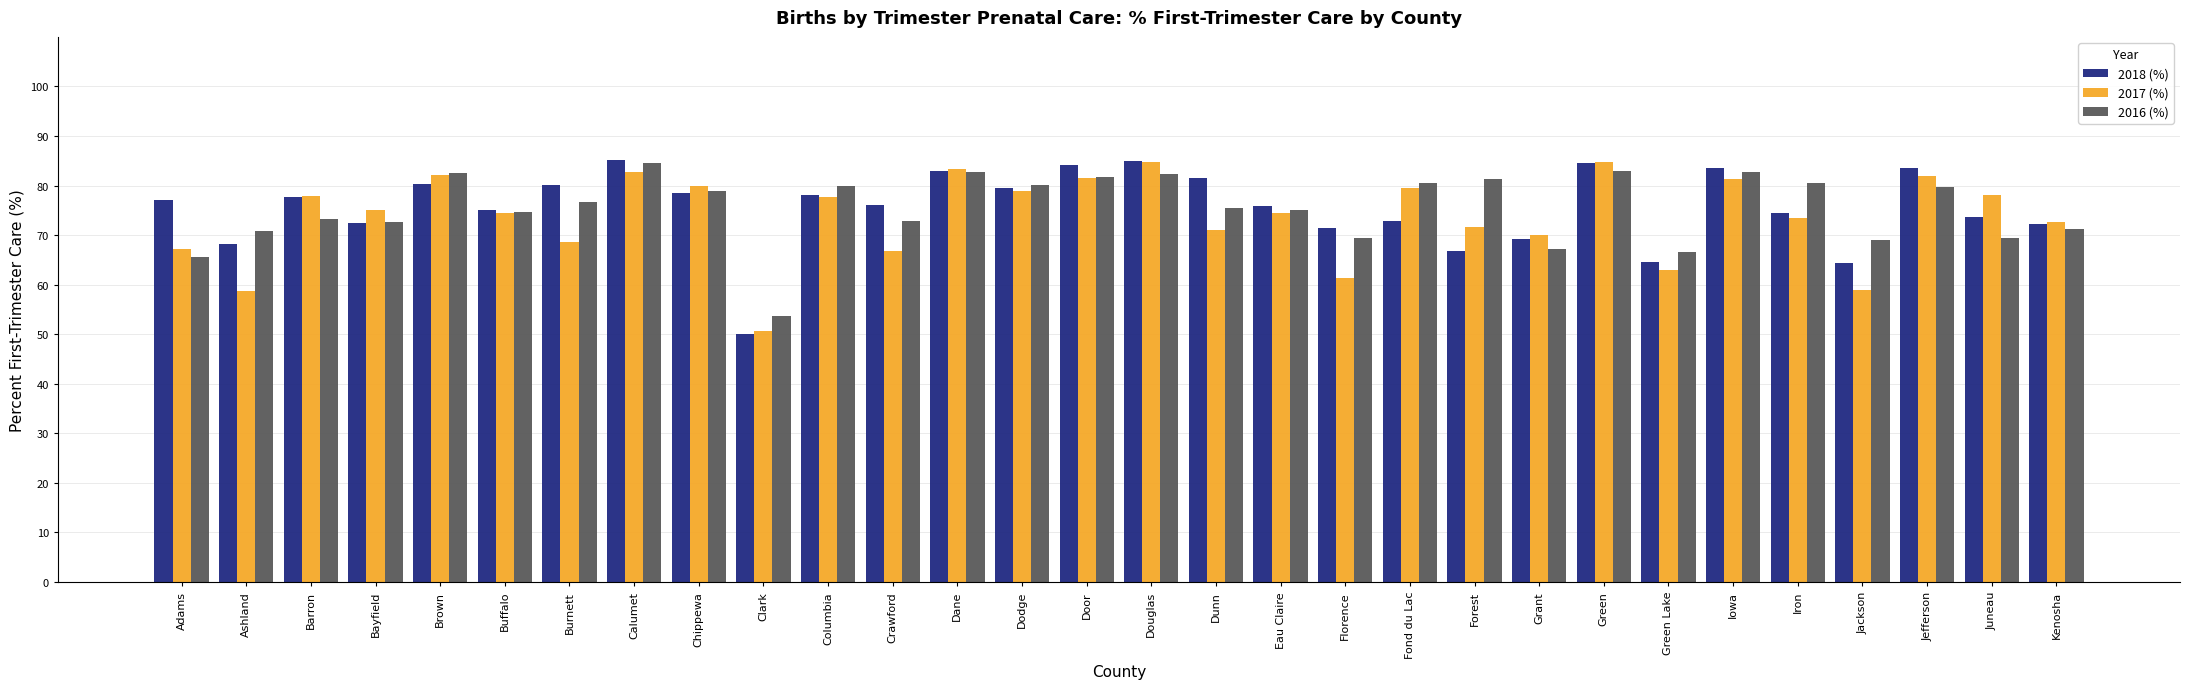

How many bars are there in each group?

3